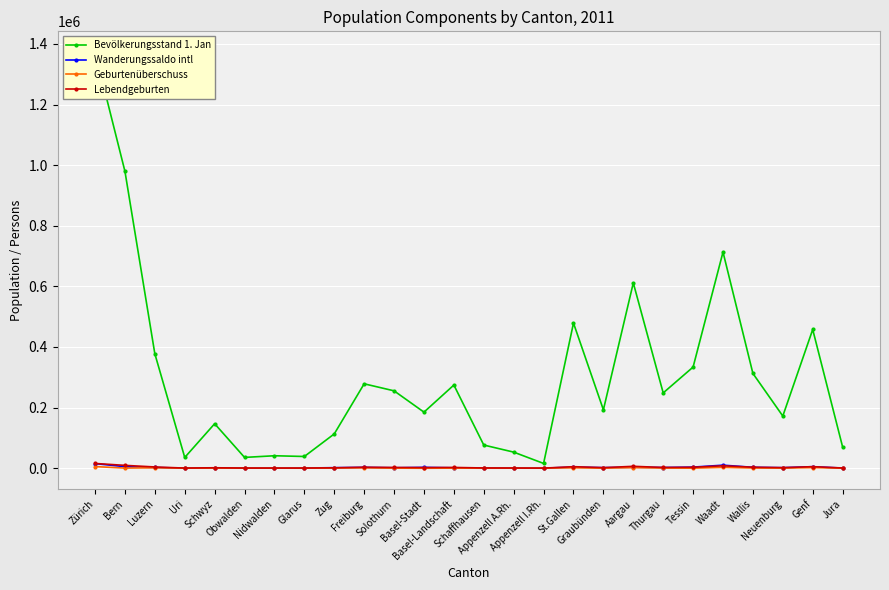

Where is the first local maximum for Geburtenüberschuss?

Luzern